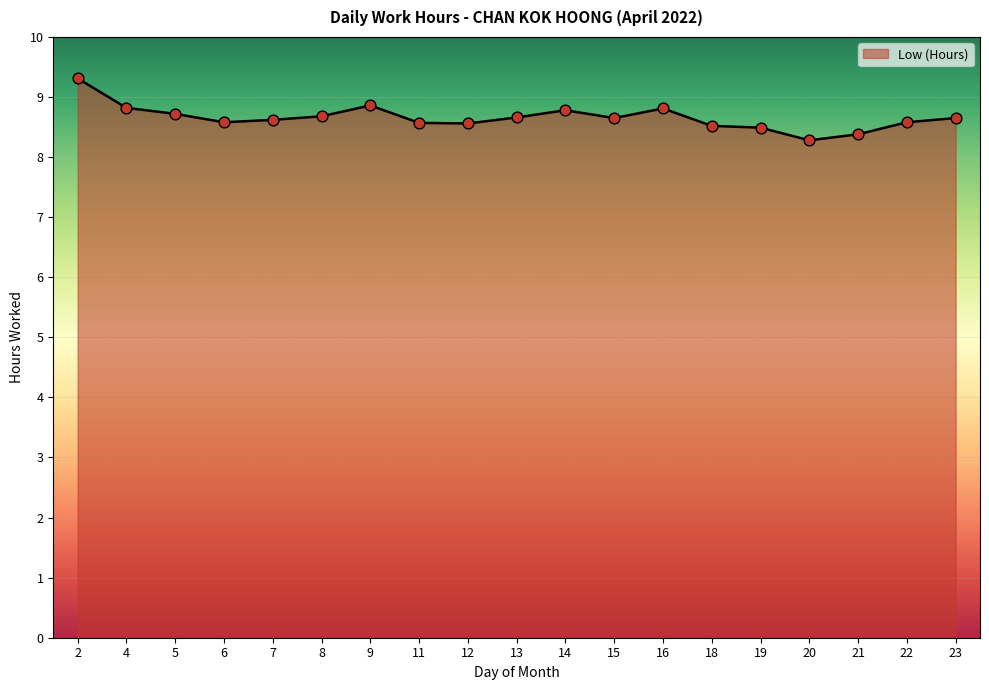

Between 8 and 20, which is larger?

8